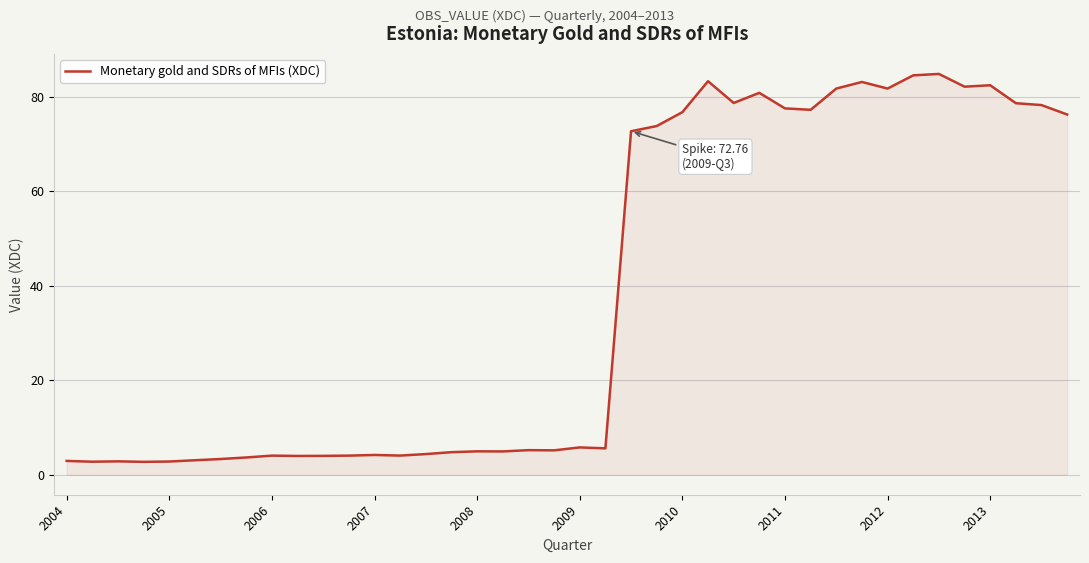

What is the difference between the maximum and minimum values?

82.2